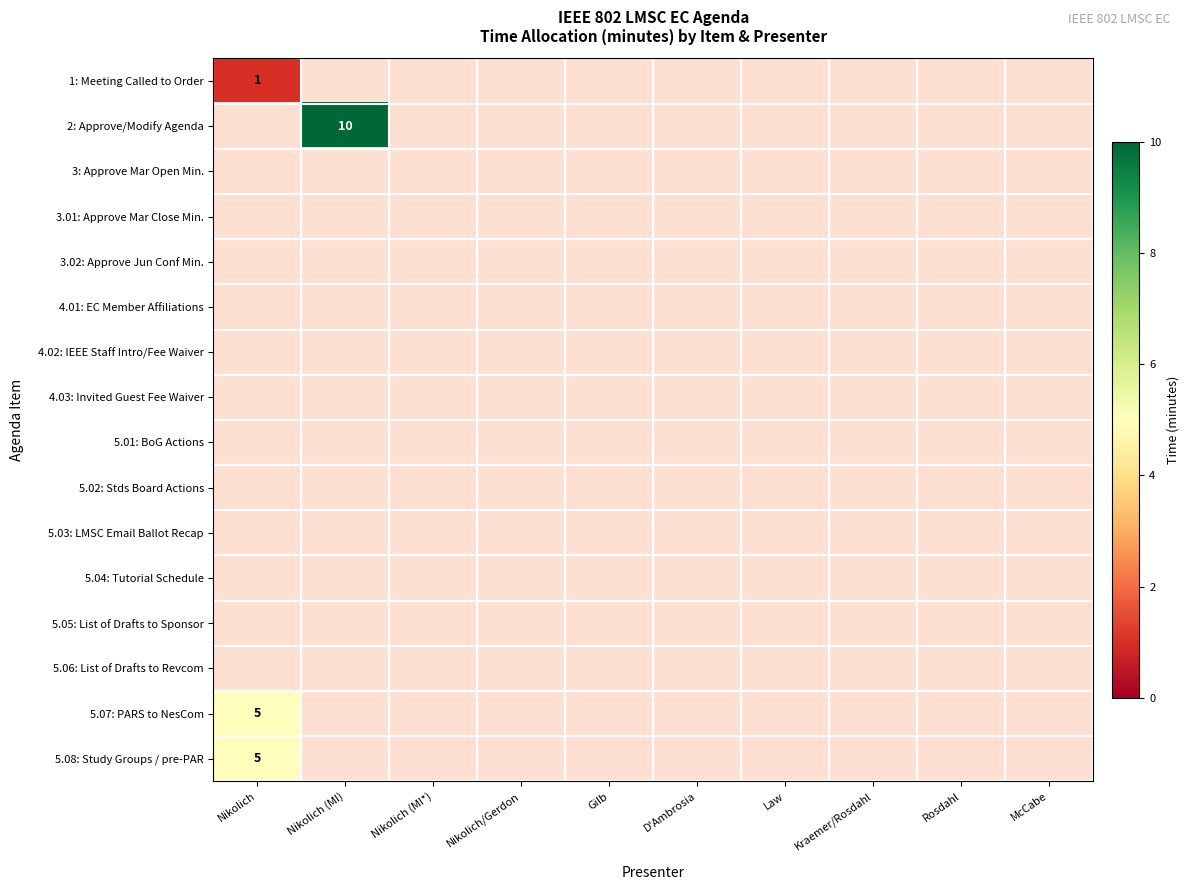

Which has a higher value, Nikolich (MI) or Nikolich?

Nikolich